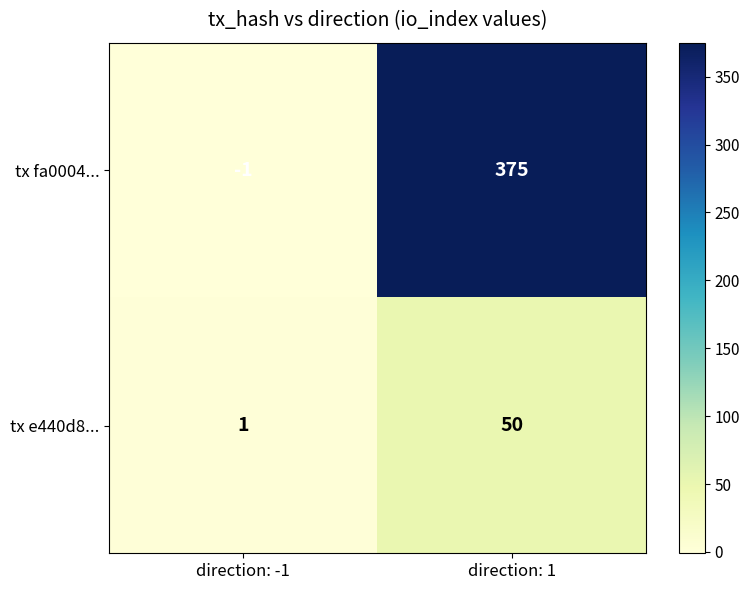

What is the difference between the tx fa0004... values at direction: -1 and direction: 1?

376